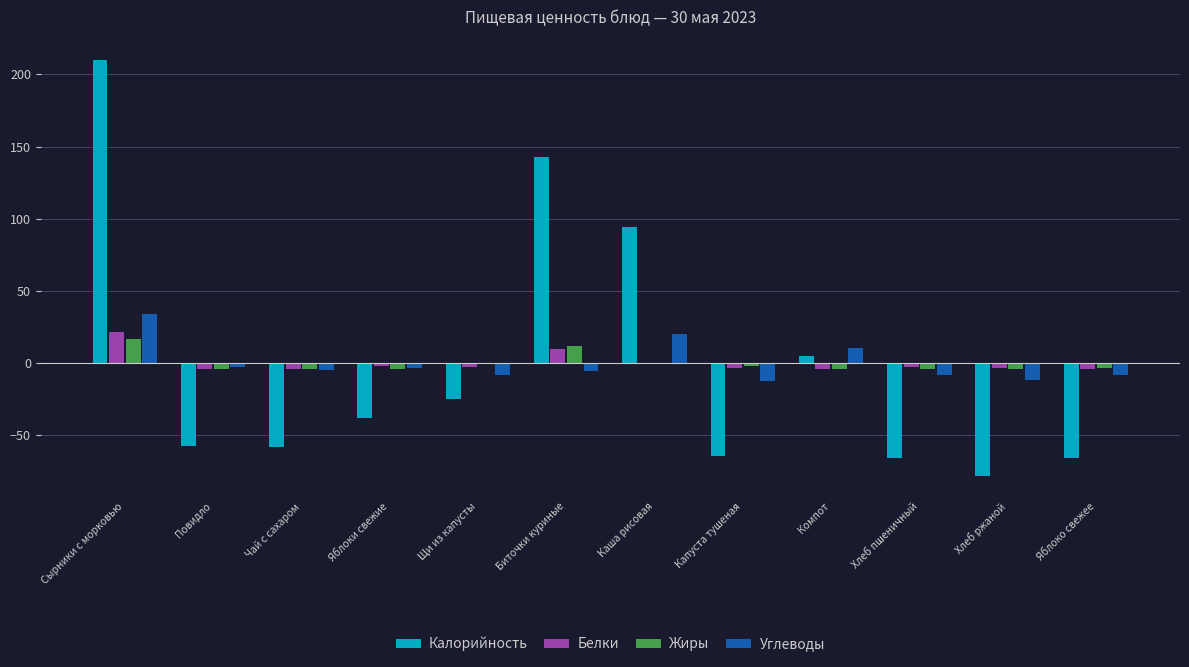

Which label corresponds to the largest value in the chart?

Сырники с морковью